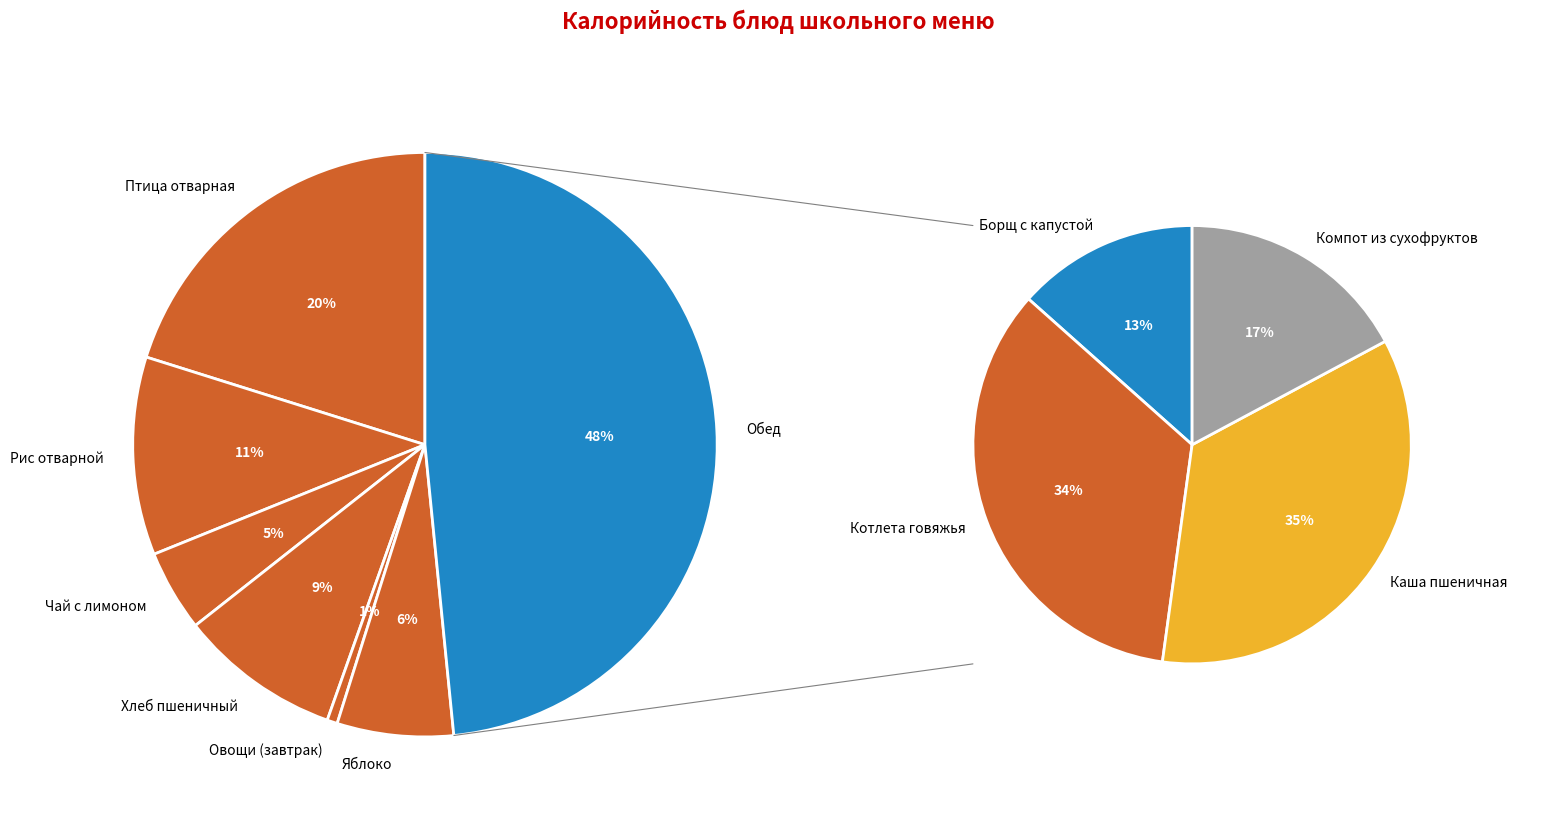

The Рис отварной slice represents 11% of the pie. True or false?

True